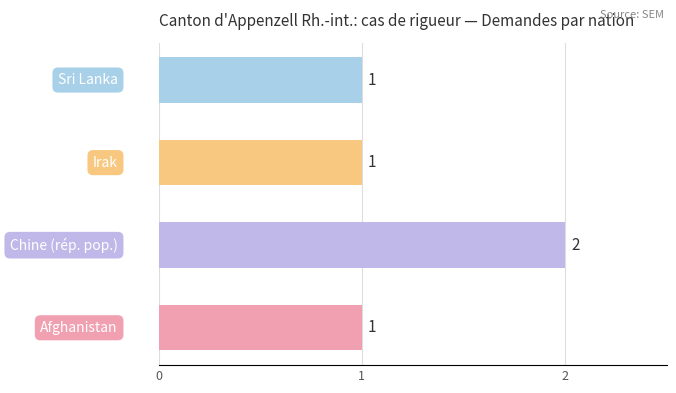

Reading bottom to top, what are all the values shown in this chart?

1	2	1	1